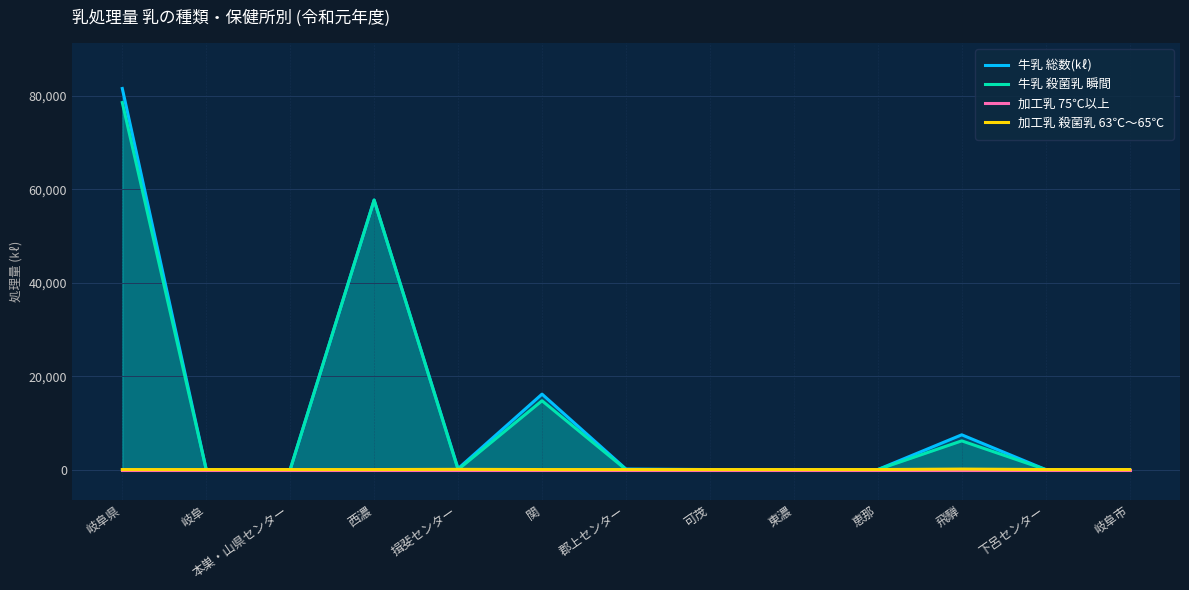

Which series changed the most between 関 and 郡上センター?

牛乳 総数(㎘)